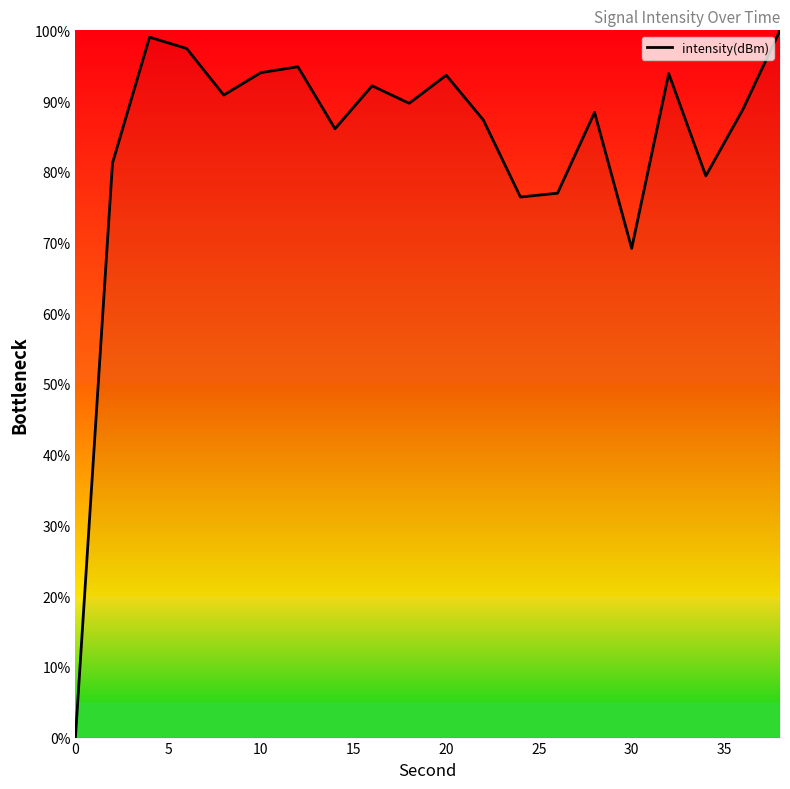

What is the maximum value shown in the chart?

100.0